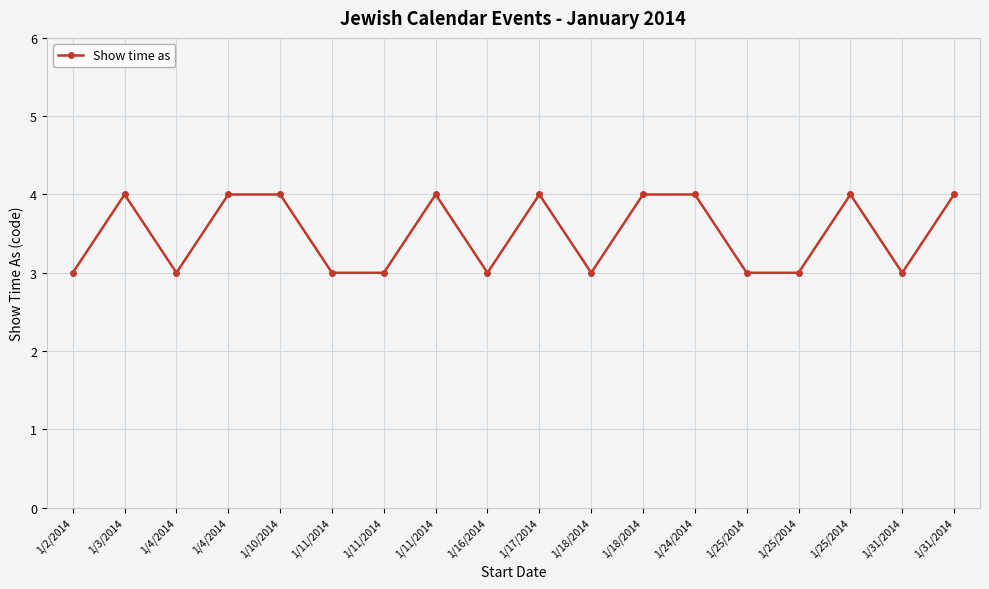

How many points are lower than both their immediate neighbors (excluding endpoints)?

4